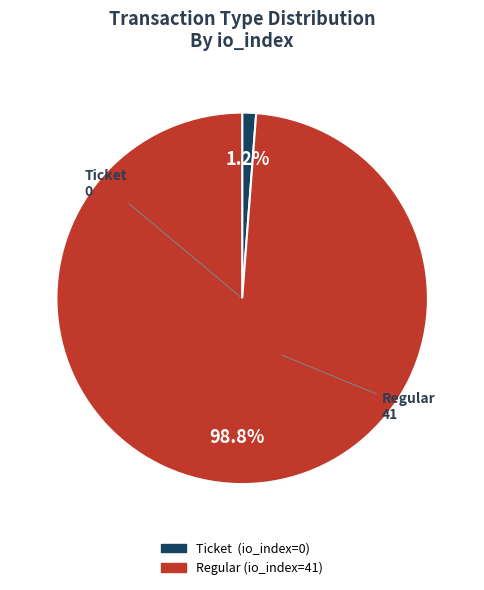

To the nearest percent, what is the average slice percentage?

50%